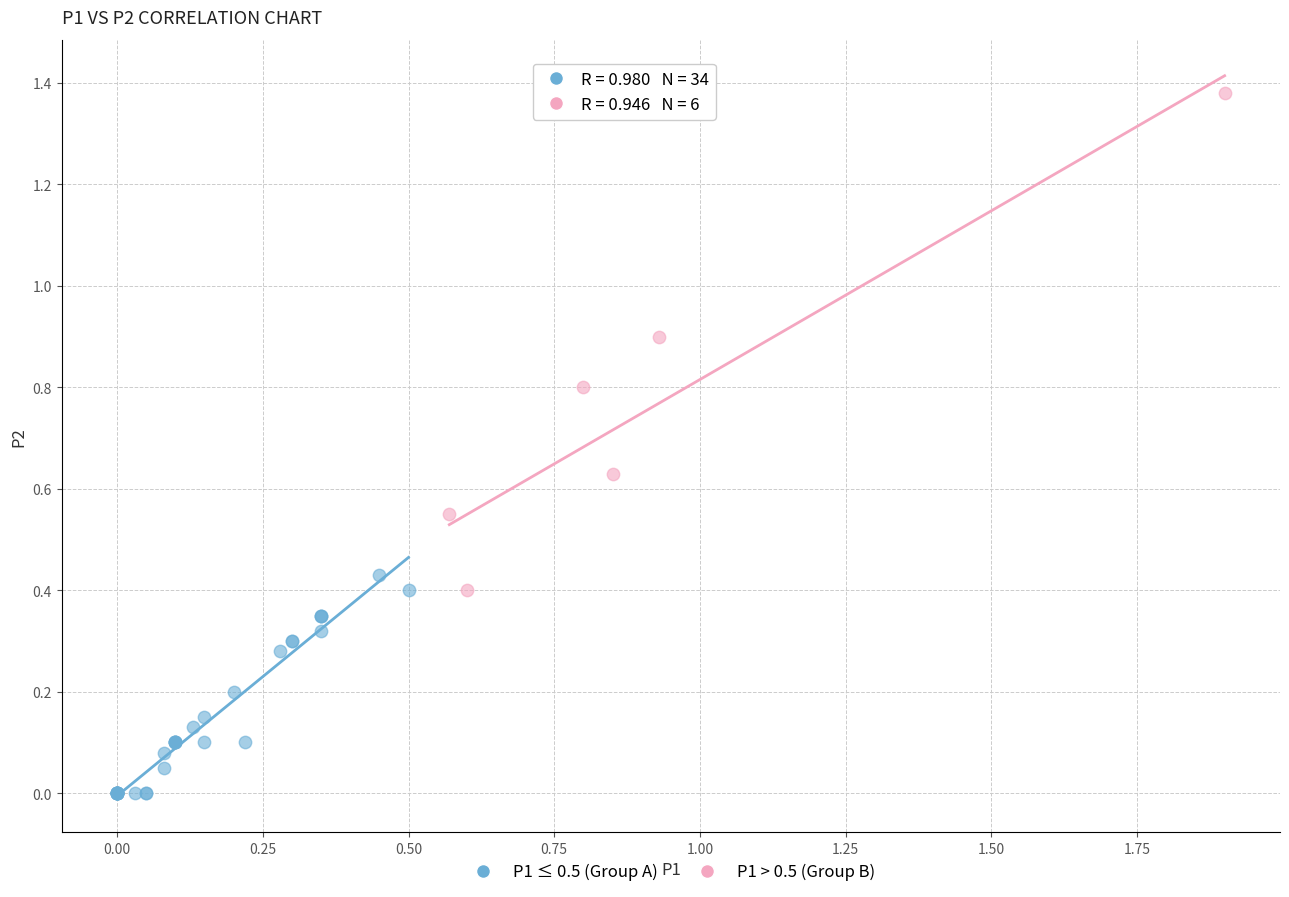

Which series reaches the minimum Y coordinate?

P1 ≤ 0.5 (Group A)